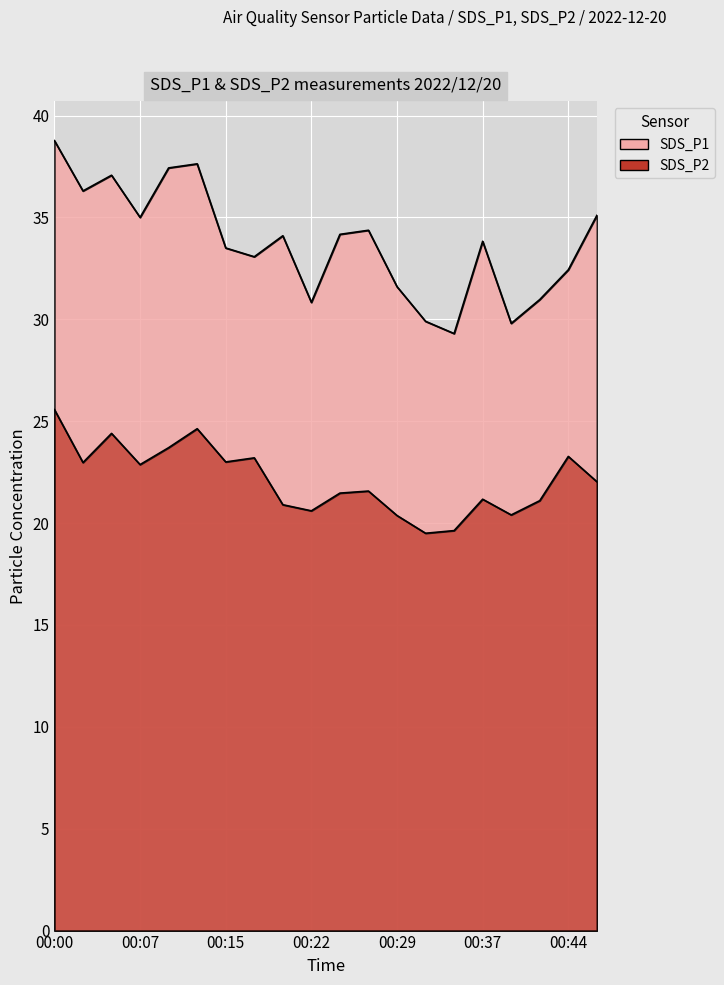

What is the value of the SDS_P2 point at the 18th from the left?

21.1